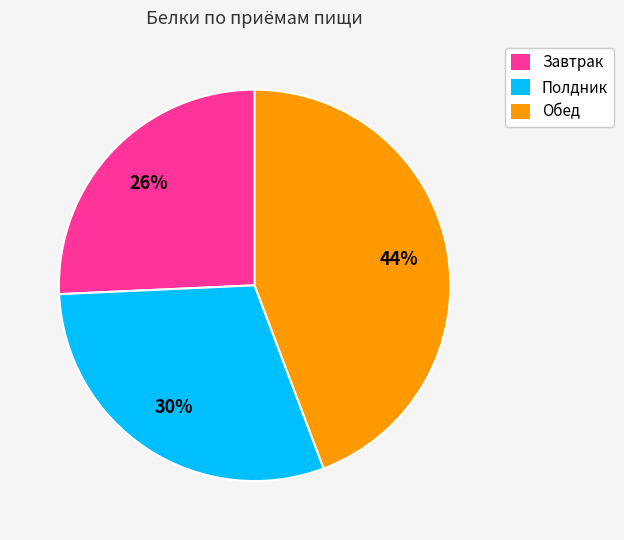

To the nearest percent, what is the average slice percentage?

33%